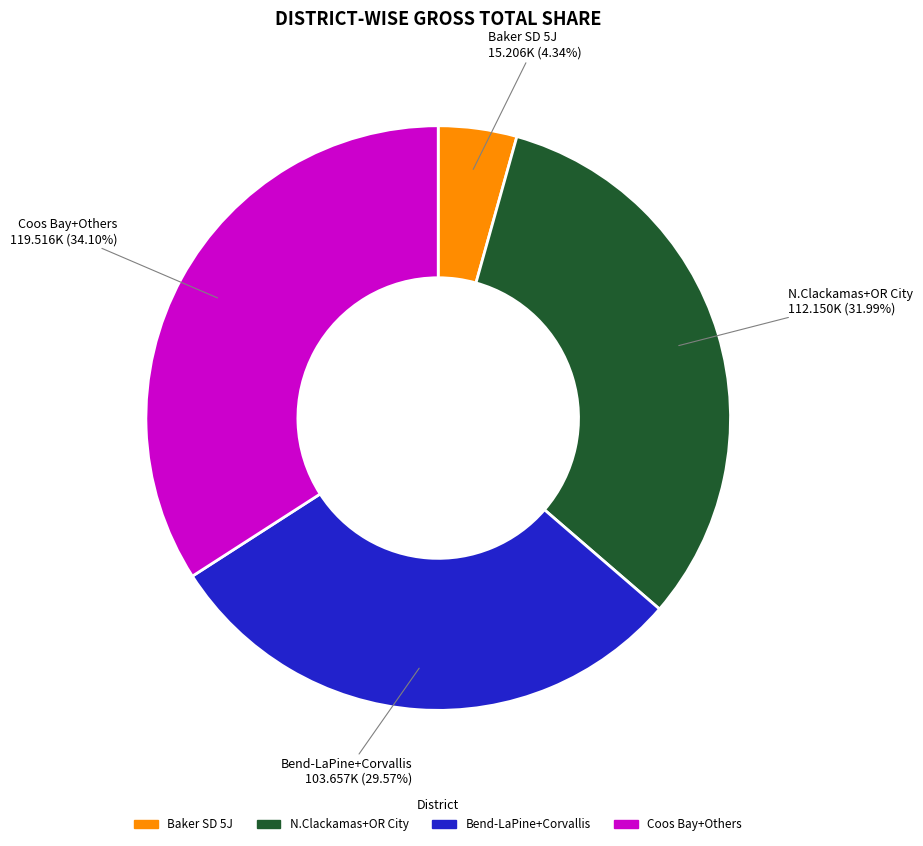

Is there a majority slice in this chart?

No